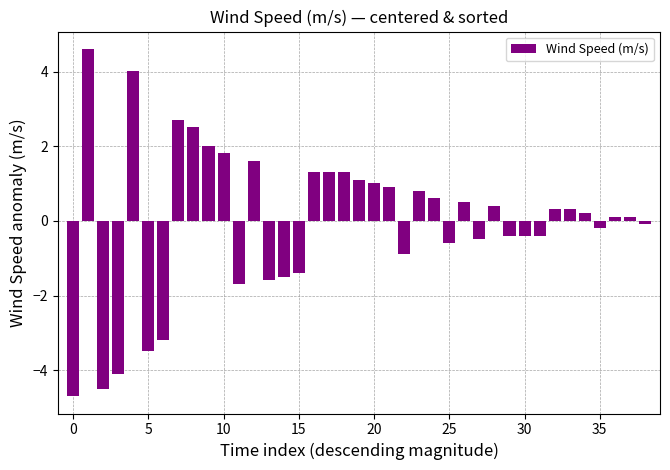

What is the maximum value shown in the chart?

4.6